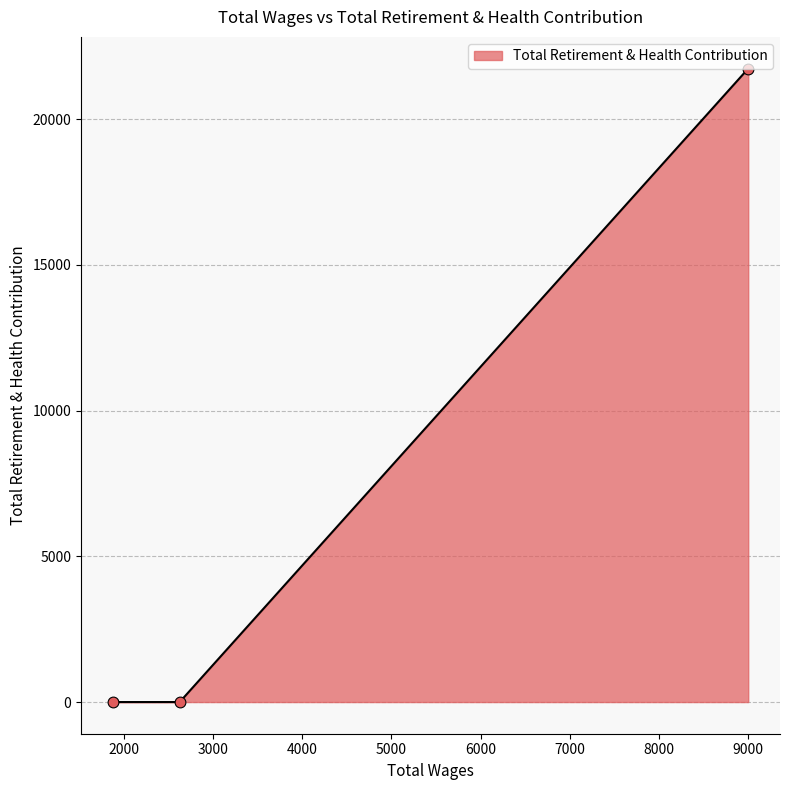

What is the greatest value displayed?

21737